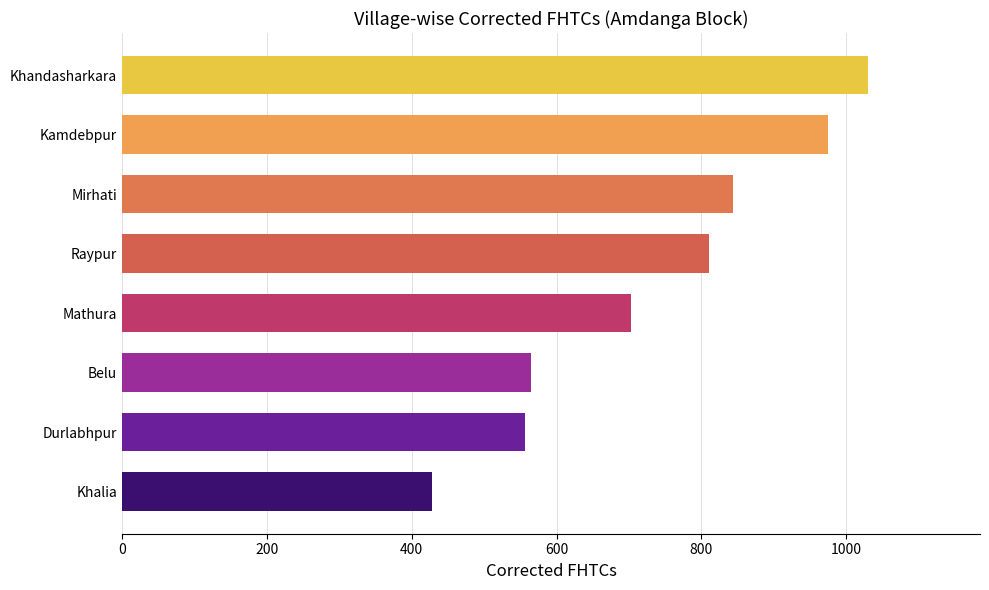

Approximately how many times larger is the value at Kamdebpur compared to Raypur?

1.2